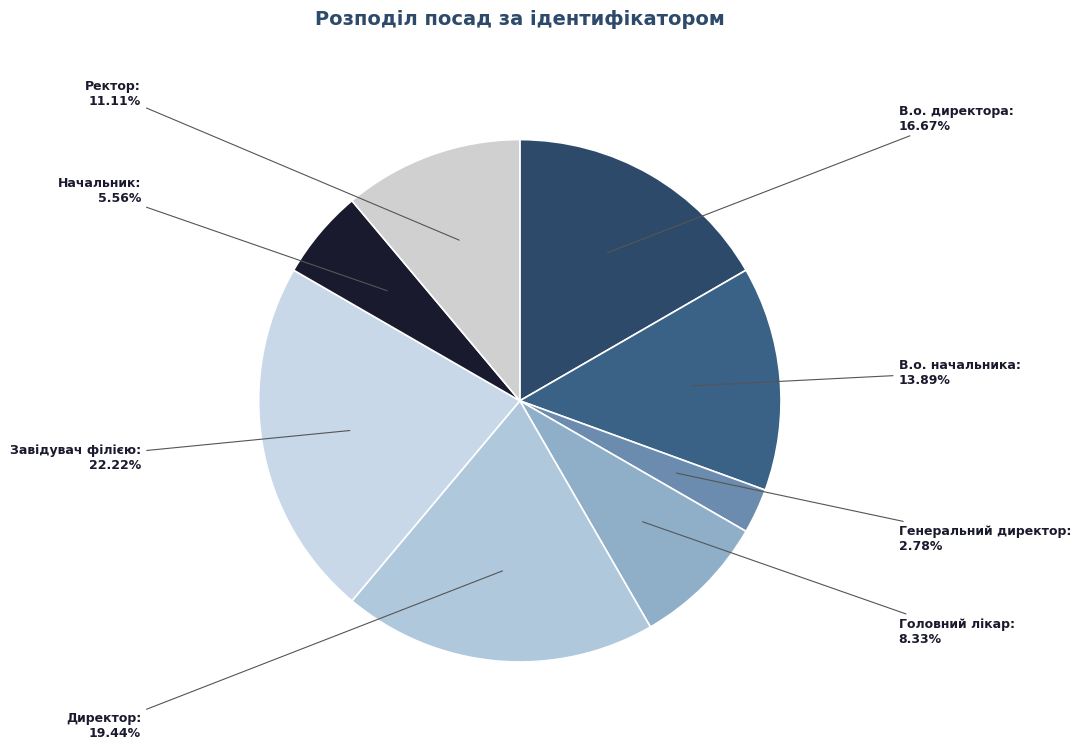

Which has a higher value, В.о. директора or Ректор?

В.о. директора